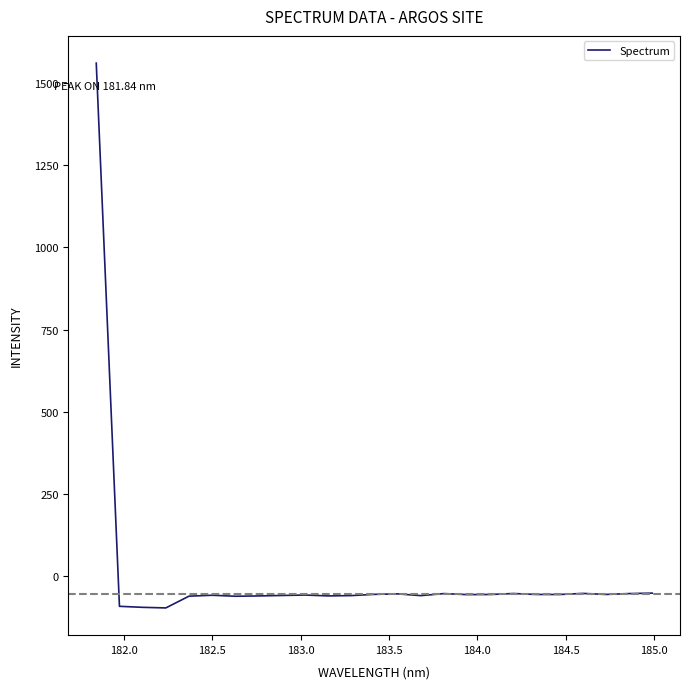

What is the minimum value shown in the chart?

-96.6